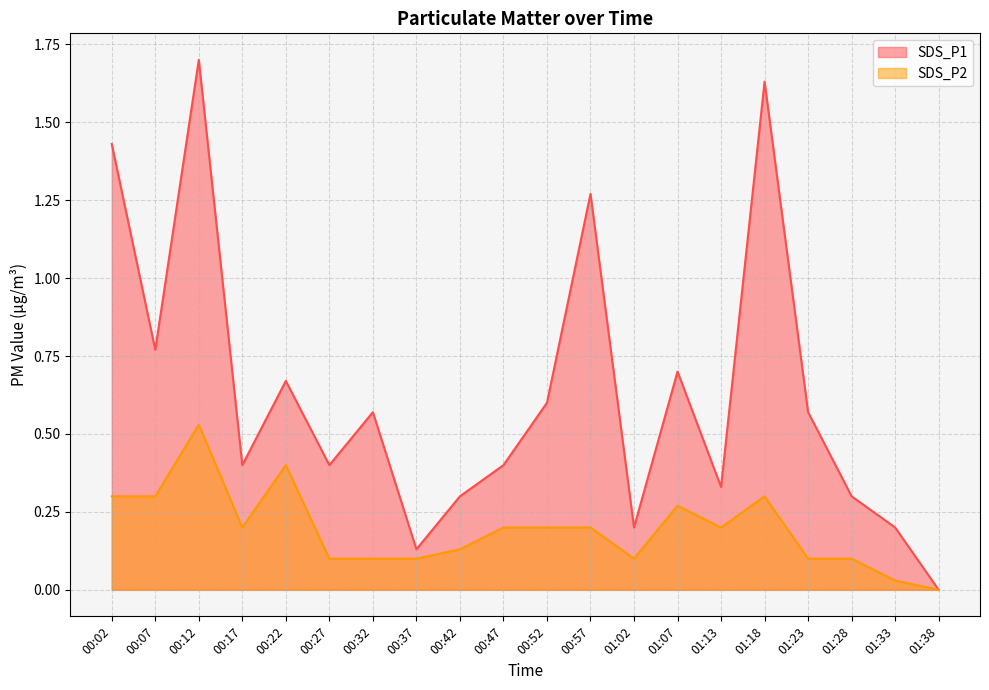

True or false: SDS_P2 and SDS_P1 cross at least once.

False